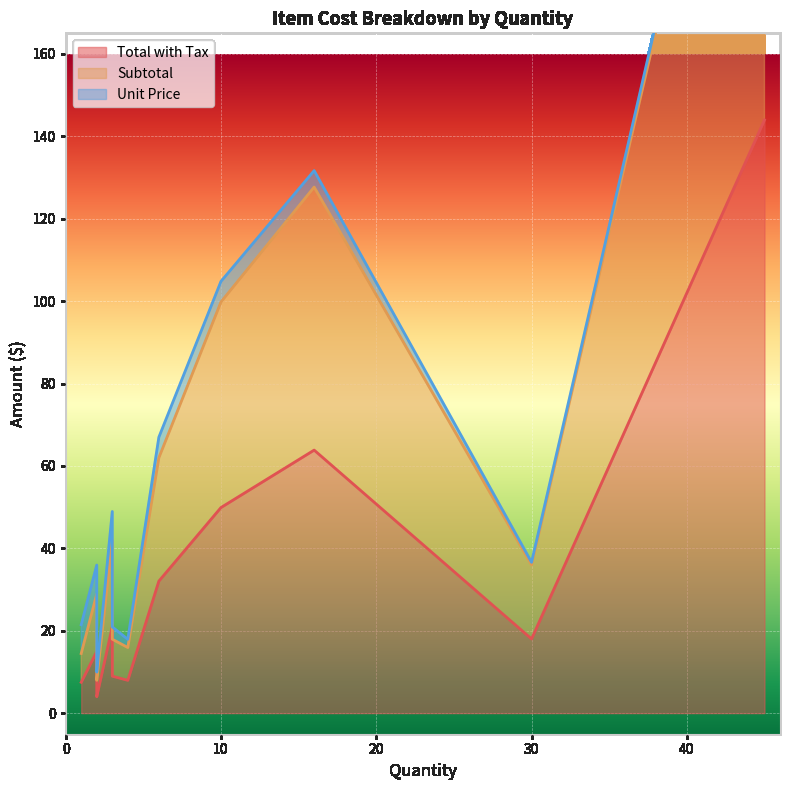

What is the difference between the maximum and minimum values in the Subtotal series?

130.6